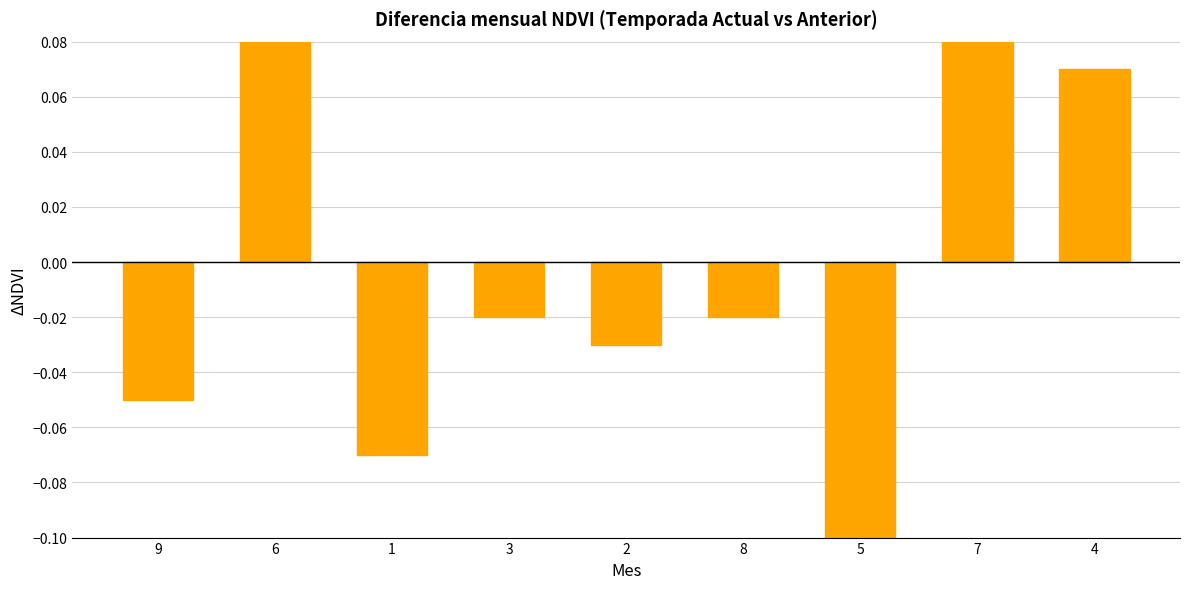

Are the bars horizontal?

No